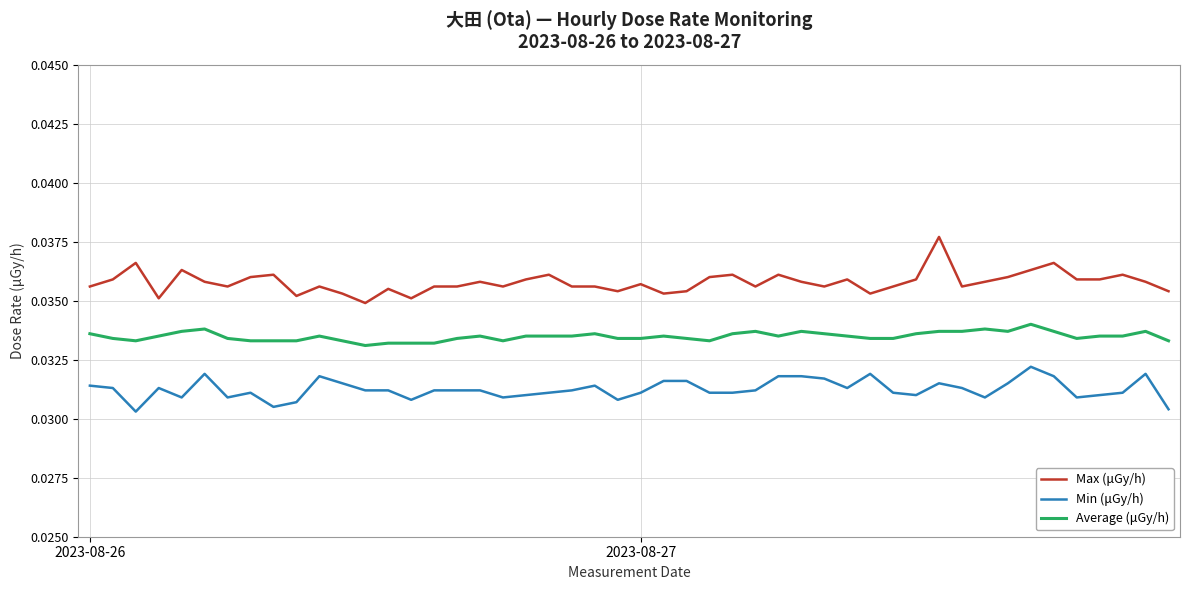

True or false: Max (μGy/h) and Min (μGy/h) cross at least once.

False